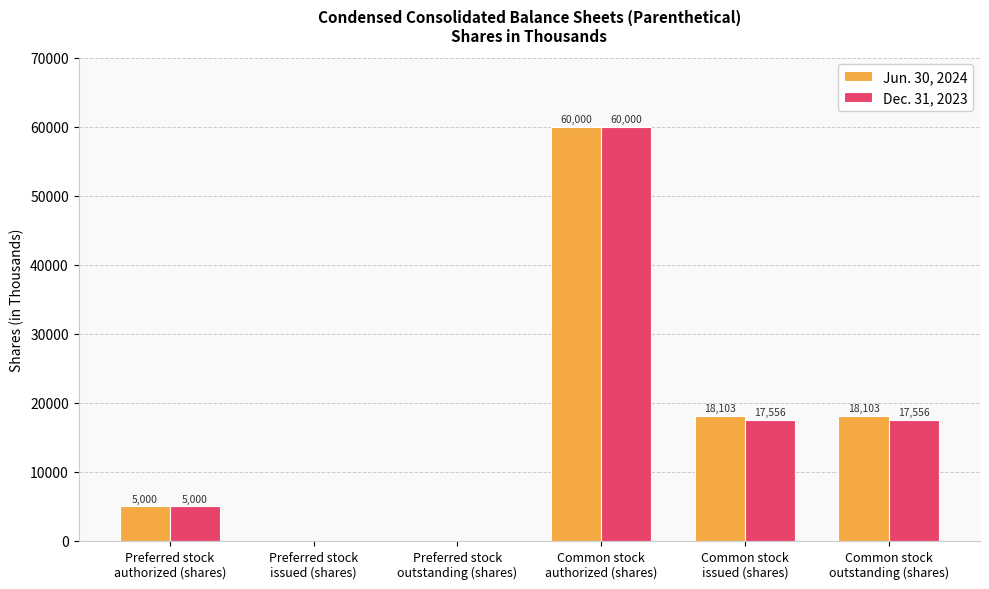

Count the number of categories in the chart.

6